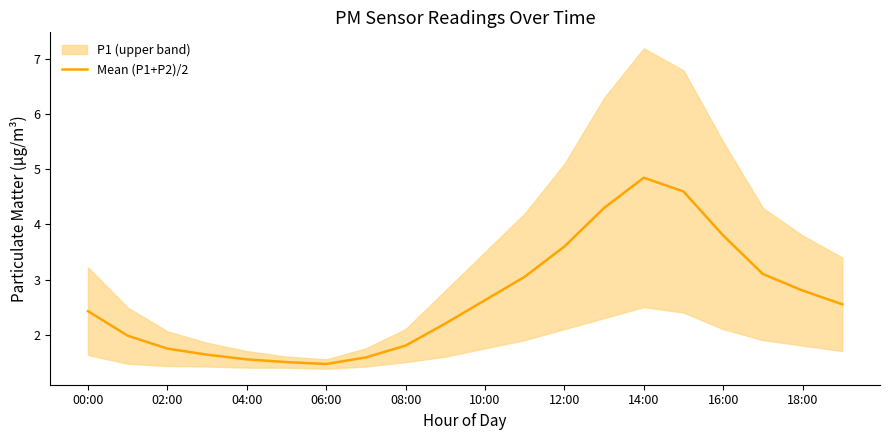

What is the minimum value shown in the chart?

1.5